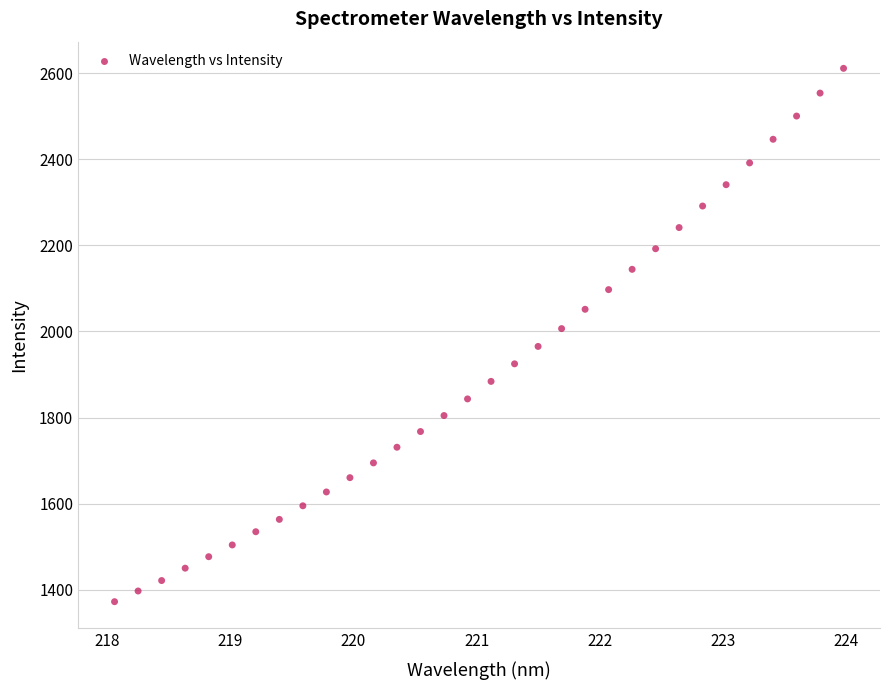

What is the range of Y values (max minus min)?

1238.6